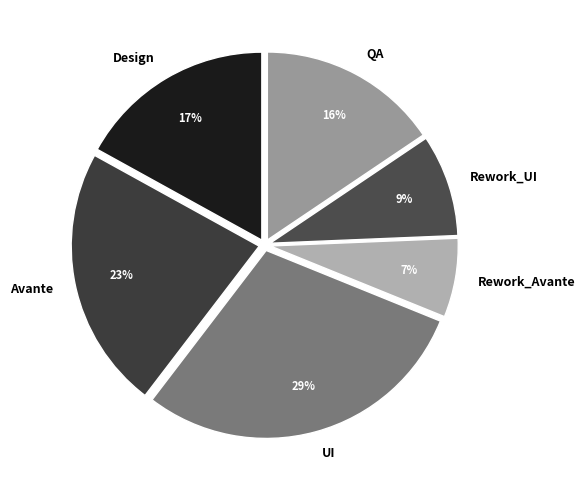

Is it true that Design is 17% of the pie?

True